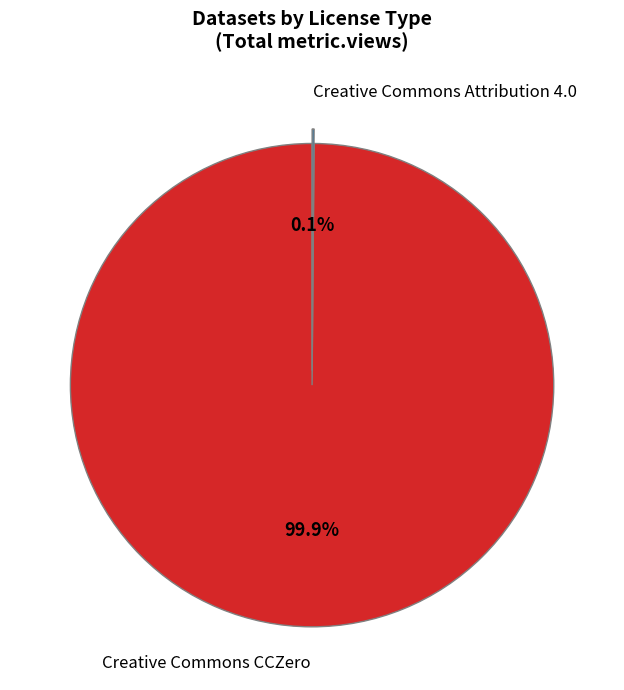

What is the largest slice in the pie chart?

Creative Commons CCZero